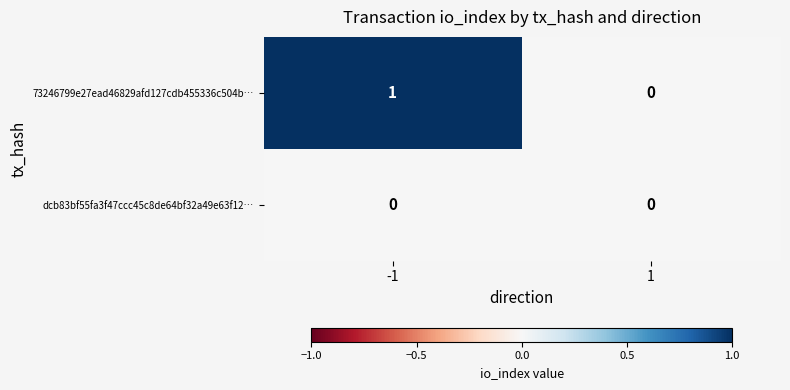

Which series changed the most between -1 and 1?

73246799e27ead46829afd127cdb455336c504b…